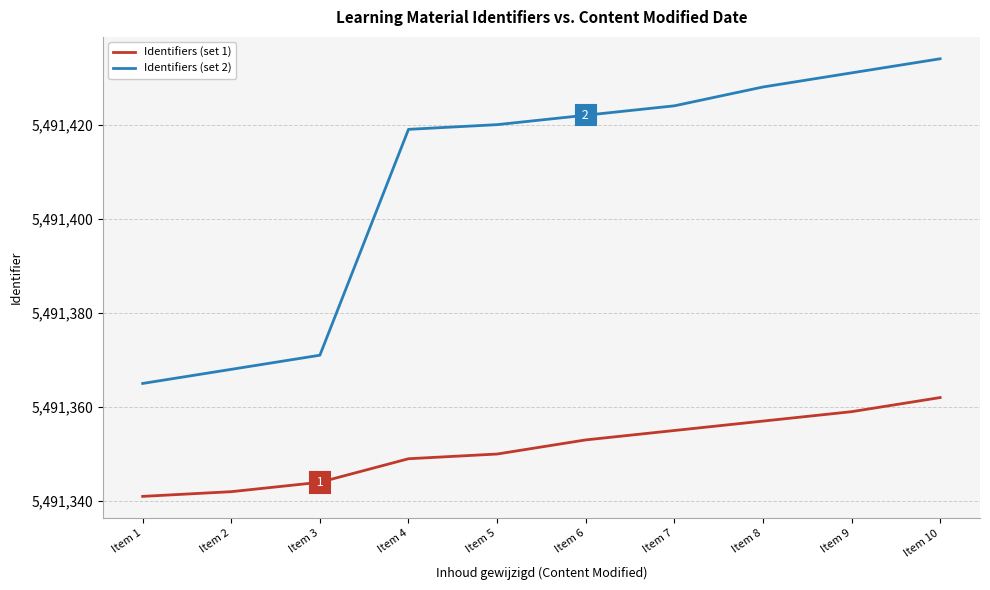

What are all the series names shown in the legend?

Identifiers (set 1), Identifiers (set 2)